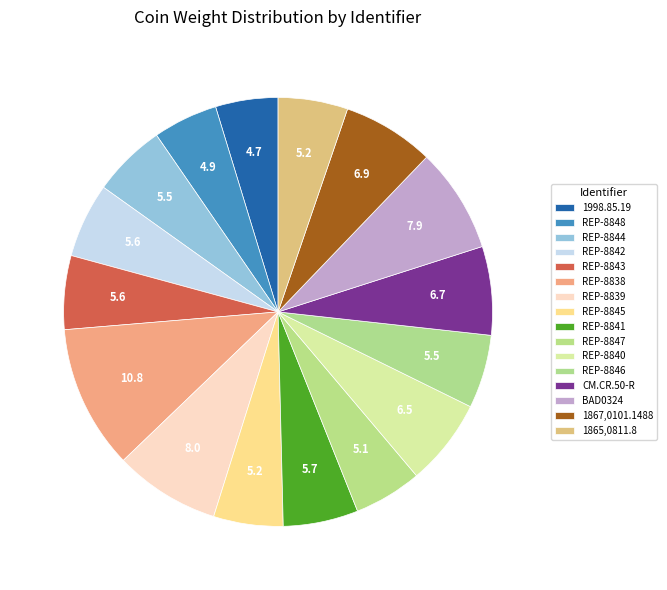

Approximately how many times larger is the value at 1998.85.19 compared to REP-8839?

0.6